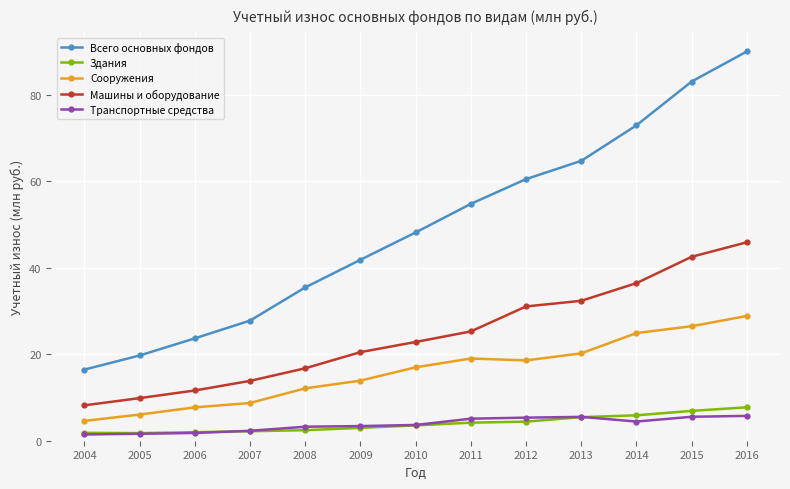

True or false: Всего основных фондов and Сооружения intersect in this chart.

False